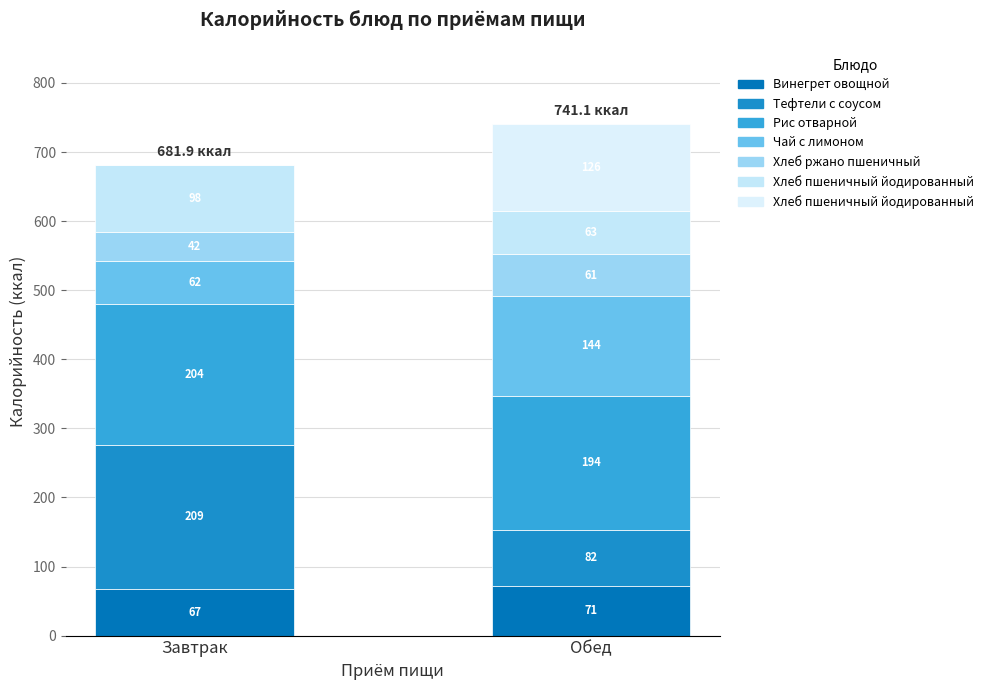

Are the bars horizontal?

No